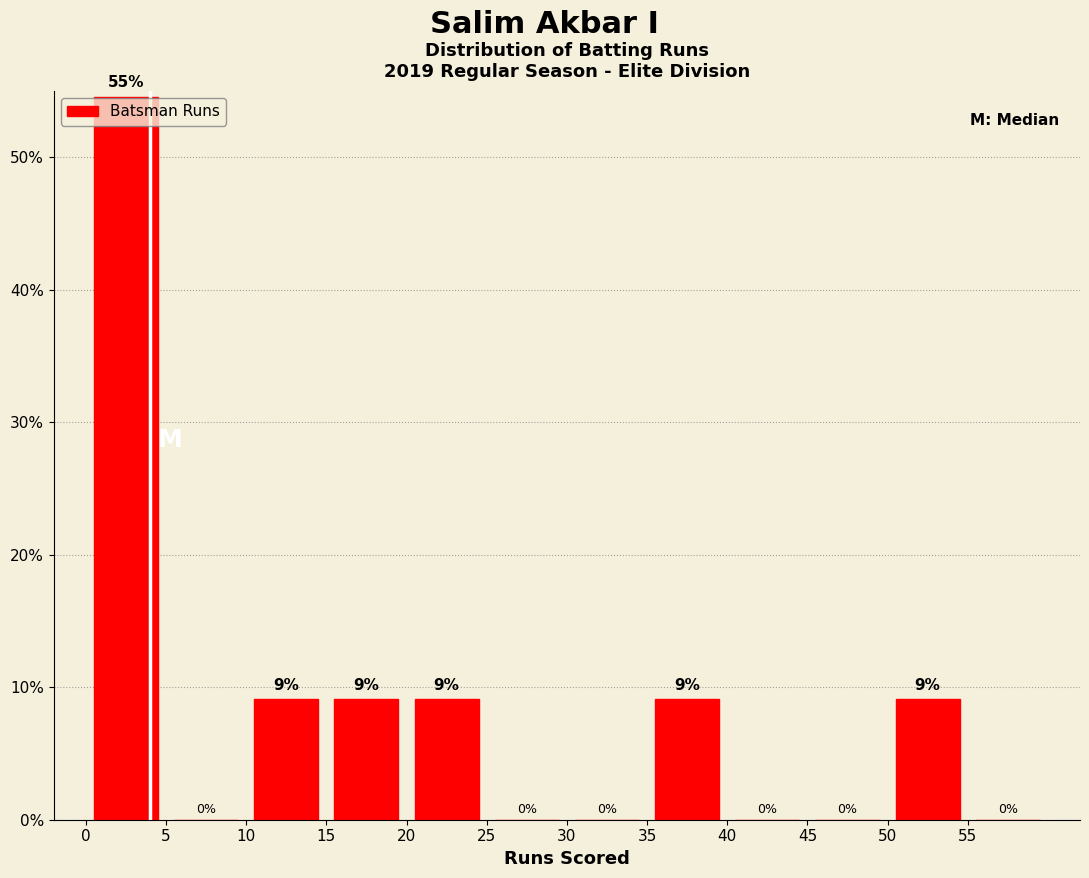

Which range on the x-axis has the tallest bar?

0 to 5